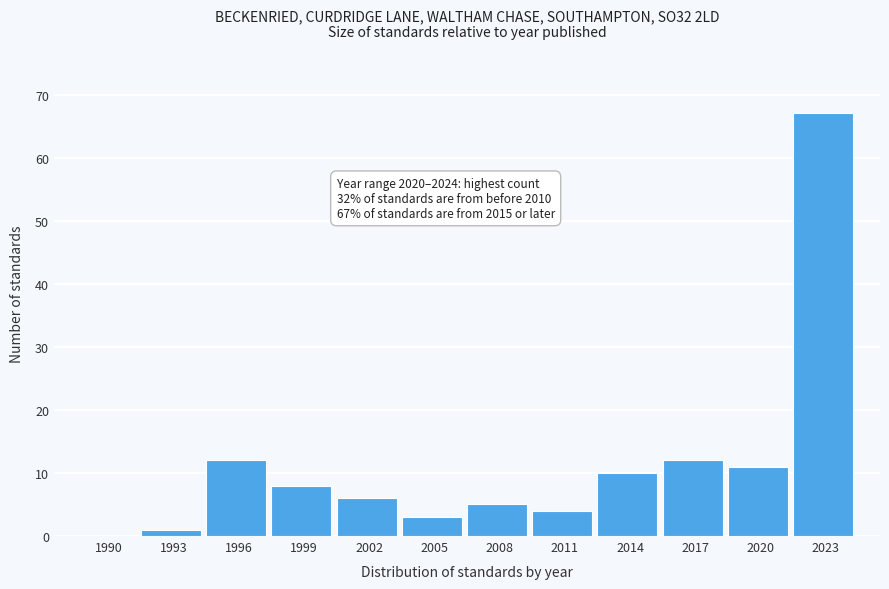

Reading right to left, what are all the values shown in this chart?

2023=67	2020=11	2017=12	2014=10	2011=4	2008=5	2005=3	2002=6	1999=8	1996=12	1993=1	1990=0